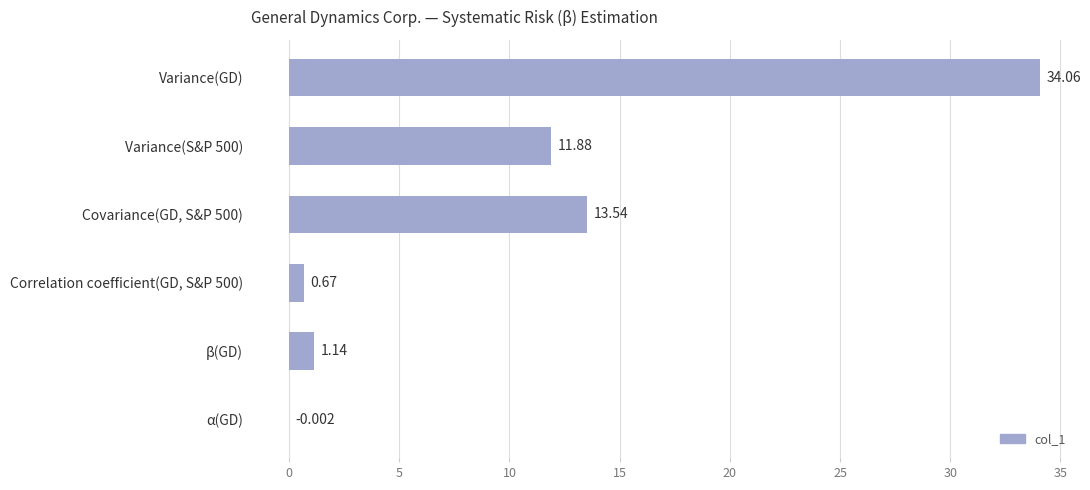

Which has a higher value, Variance(S&P 500) or Variance(GD)?

Variance(GD)